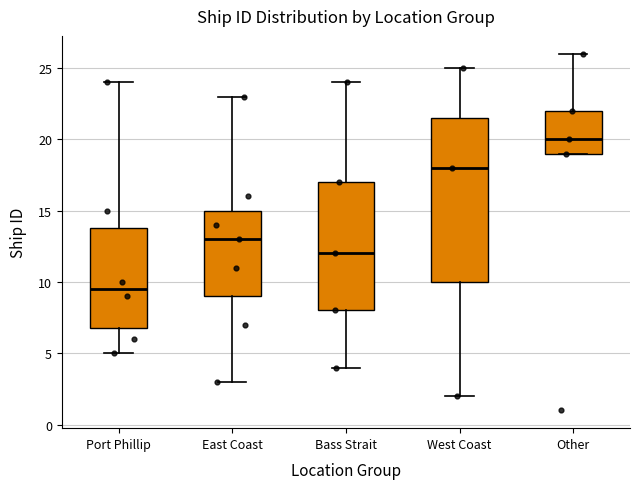

Reading left to right, transcribe this box plot: for each box, give where its median line is, the range the box spans, and where its two whiskers end, as read against the y-axis. The values are not printed on the chart, so give them approximately, as read against the axis.

Port Phillip: median 9.5, box 7.0 to 14.0, whiskers 5.0 to 24.0
East Coast: median 13.0, box 9.0 to 15.0, whiskers 3.0 to 23.0
Bass Strait: median 12.0, box 8.0 to 17.0, whiskers 4.0 to 24.0
West Coast: median 18.0, box 10.0 to 21.5, whiskers 2.0 to 25.0
Other: median 20.0, box 19.0 to 22.0, whiskers 19.0 to 26.0